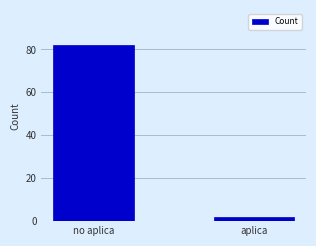

What is the change in value from no aplica to aplica?

-80